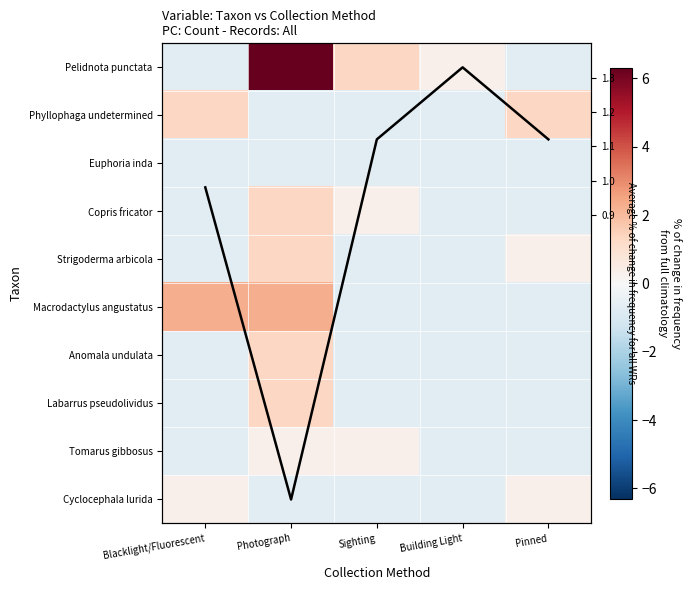

Is it true that Average trend equals 3.4 at Photograph?

False